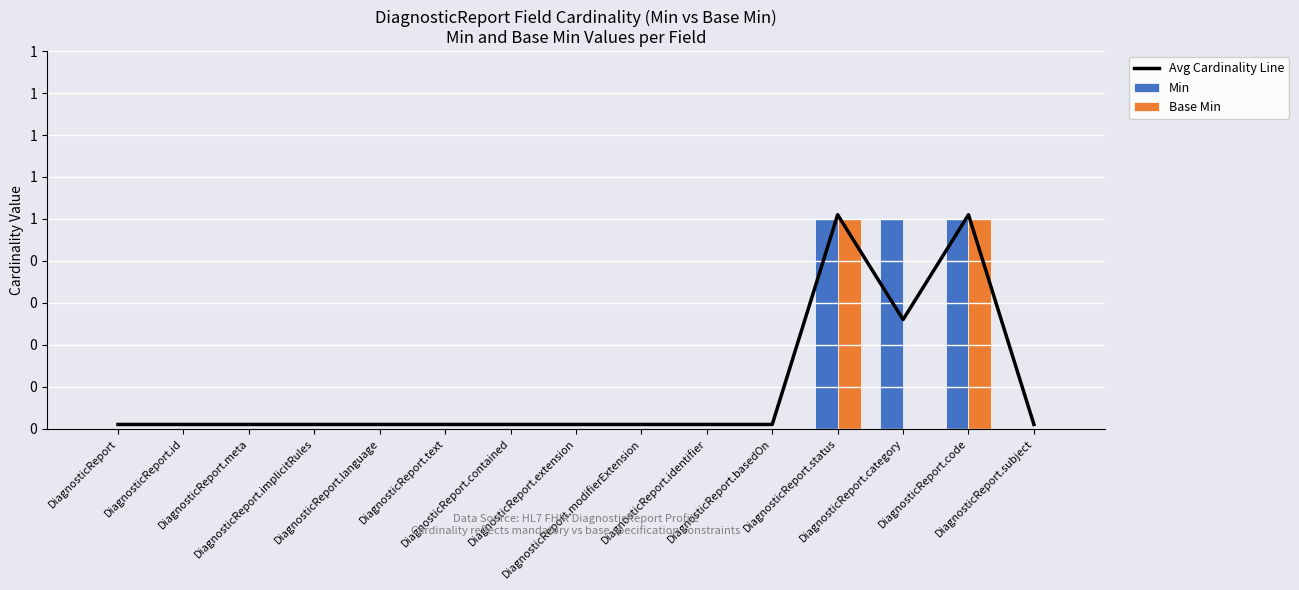

How many data points in Min are above 0?

3